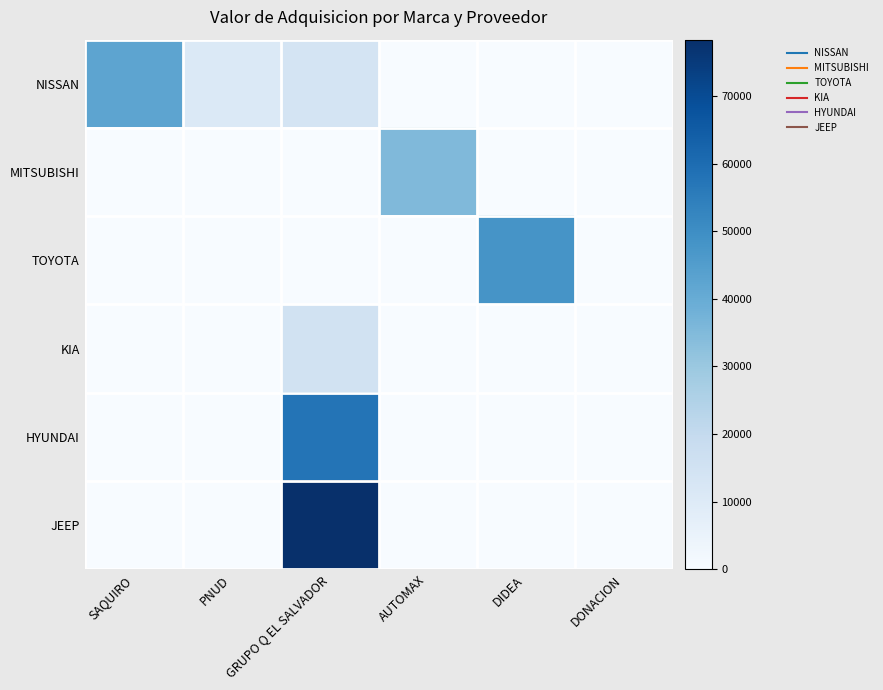

Reading left to right, transcribe all the data shown in this chart.

NISSAN: SAQUIRO=42274.3	PNUD=10854.7	GRUPO Q EL SALVADOR=13900.0	AUTOMAX=0.0	DIDEA=0.0	DONACION=0.0
MITSUBISHI: SAQUIRO=0.0	PNUD=0.0	GRUPO Q EL SALVADOR=0.0	AUTOMAX=34924.0	DIDEA=0.0	DONACION=0.0
TOYOTA: SAQUIRO=0.0	PNUD=0.0	GRUPO Q EL SALVADOR=0.0	AUTOMAX=0.0	DIDEA=47940.0	DONACION=0.0
KIA: SAQUIRO=0.0	PNUD=0.0	GRUPO Q EL SALVADOR=15226.6	AUTOMAX=0.0	DIDEA=0.0	DONACION=0.0
HYUNDAI: SAQUIRO=0.0	PNUD=0.0	GRUPO Q EL SALVADOR=57645.6	AUTOMAX=0.0	DIDEA=0.0	DONACION=0.0
JEEP: SAQUIRO=0.0	PNUD=0.0	GRUPO Q EL SALVADOR=78331.0	AUTOMAX=0.0	DIDEA=0.0	DONACION=0.0